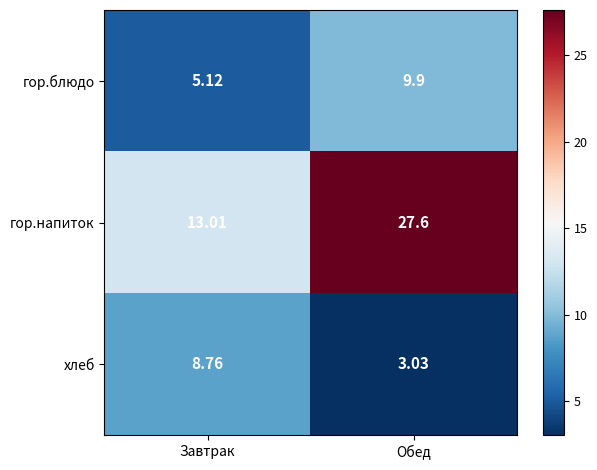

At Обед, list the series in order from largest to smallest.

гор.напиток, гор.блюдо, хлеб